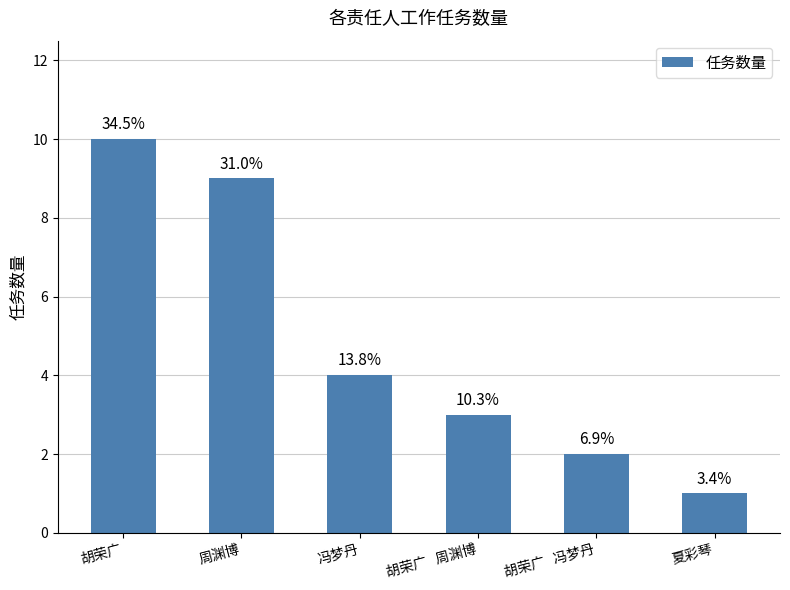

At which label does the data first exceed 4?

胡荣广